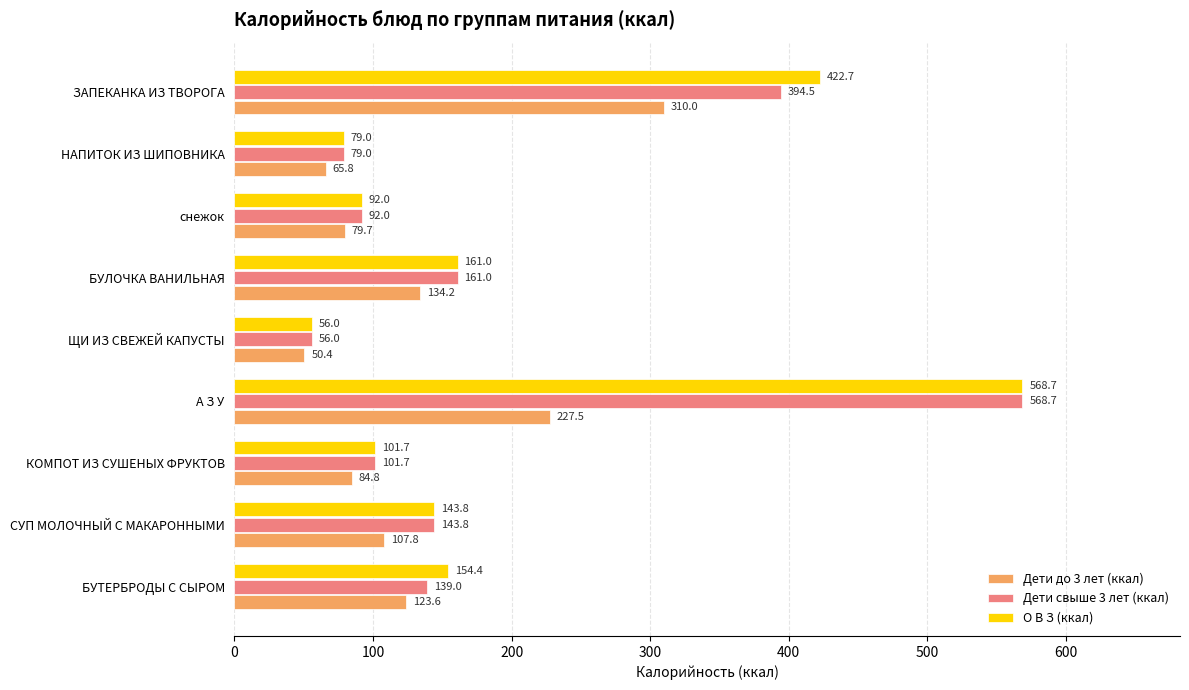

List the labels in order of О В З (ккал) value, smallest first.

ЩИ ИЗ СВЕЖЕЙ КАПУСТЫ, НАПИТОК ИЗ ШИПОВНИКА, снежок, КОМПОТ ИЗ СУШЕНЫХ ФРУКТОВ, СУП МОЛОЧНЫЙ С МАКАРОННЫМИ, БУТЕРБРОДЫ С СЫРОМ, БУЛОЧКА ВАНИЛЬНАЯ, ЗАПЕКАНКА ИЗ ТВОРОГА, А З У